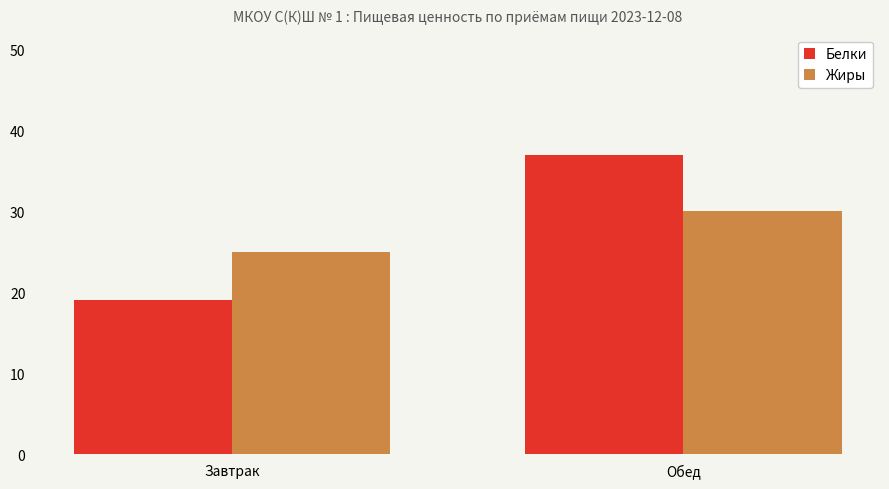

Between Завтрак and Обед, which series saw the biggest shift?

Белки